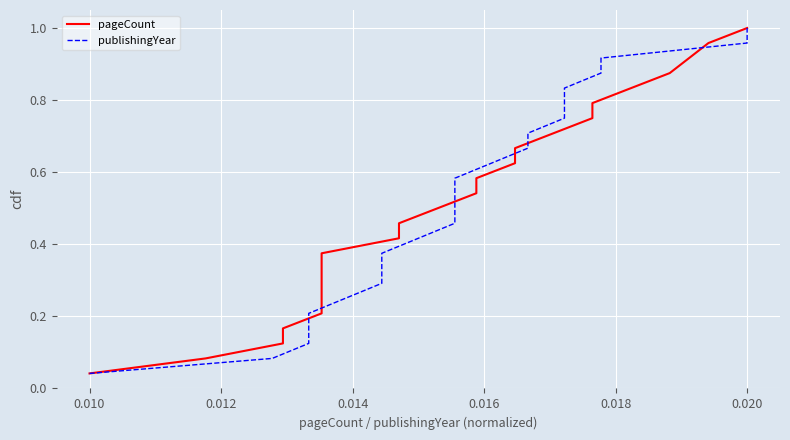

Is the value of pageCount at 0.016 greater than the value of publishingYear at 0.010?

Yes